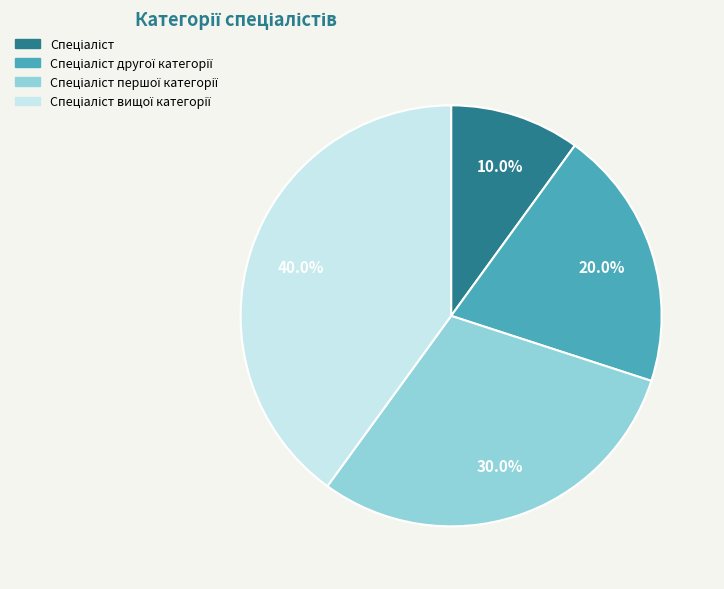

Is there any slice that represents more than half of the pie?

No